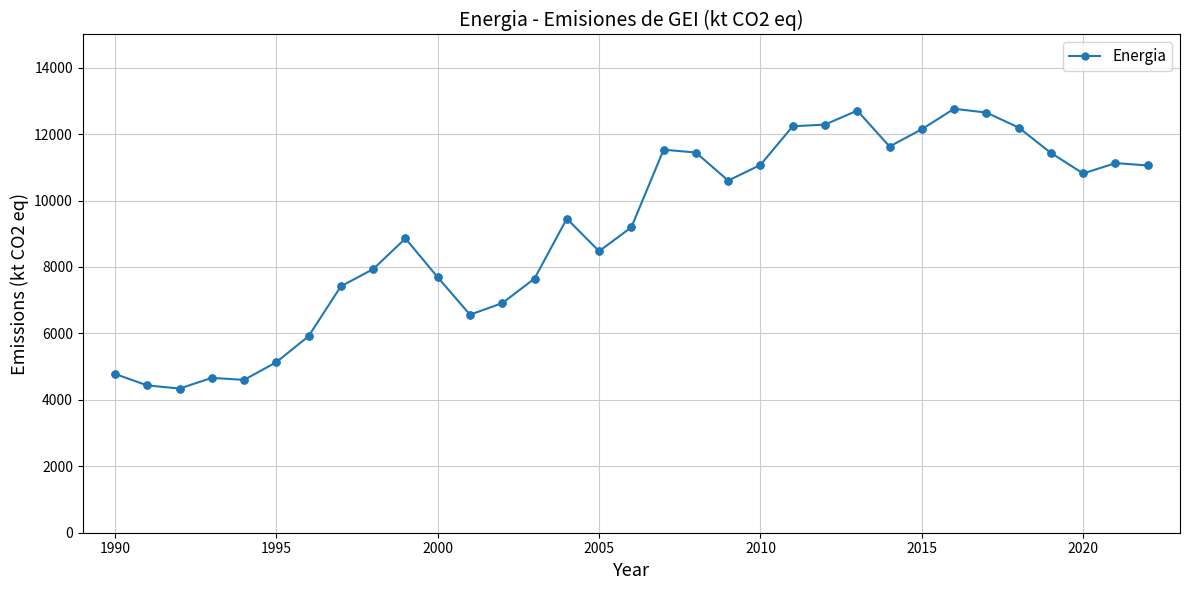

What is the minimum value shown in the chart?

4340.8